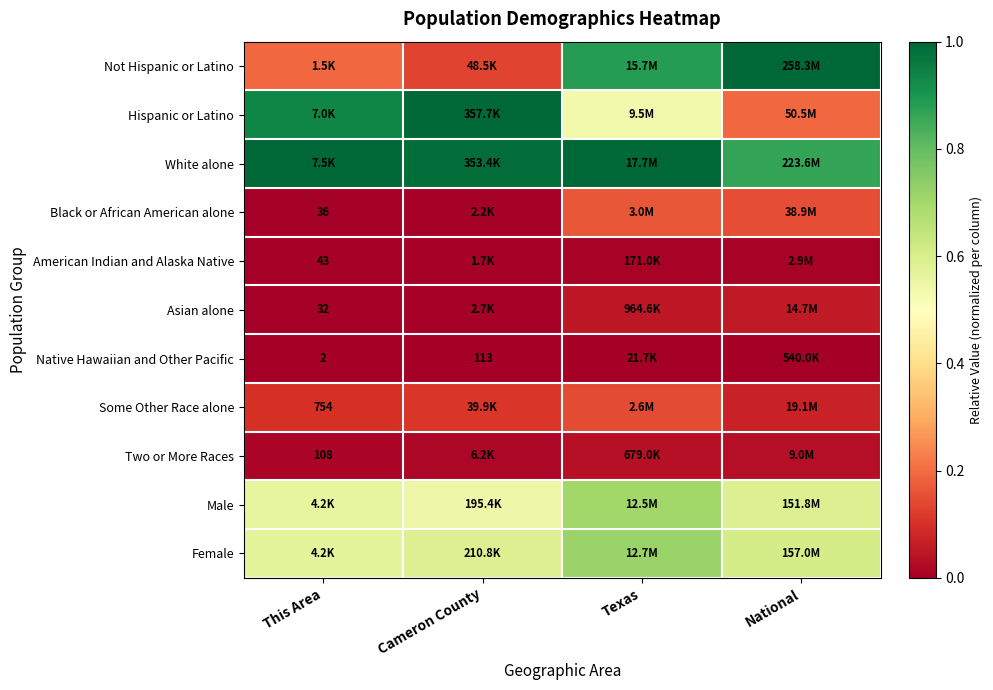

True or false: Male has a value of 0.9 at Cameron County.

False